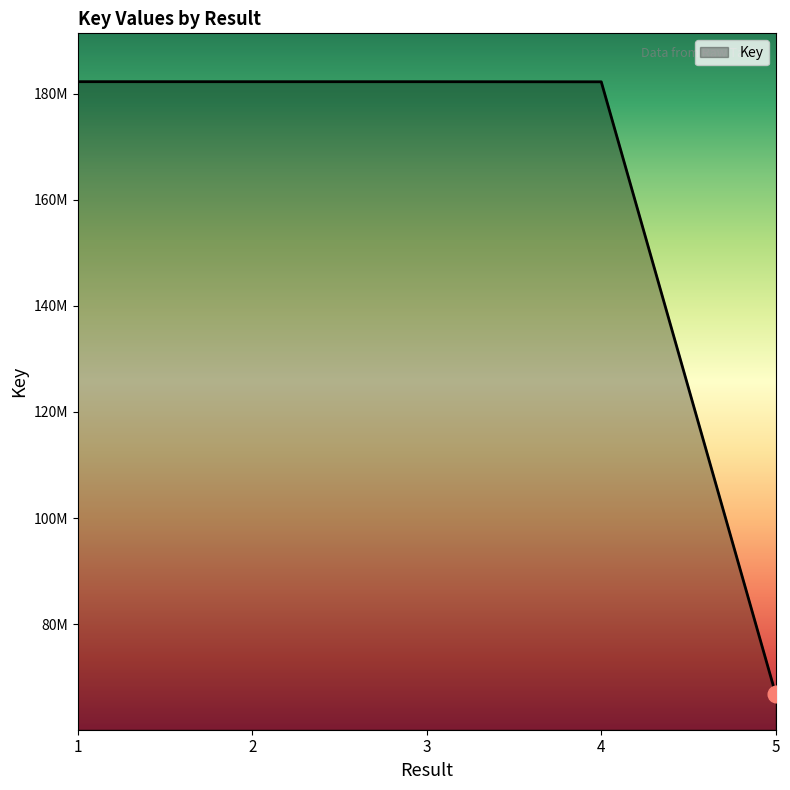

Is it true that the value at 5 is 42279685?

False